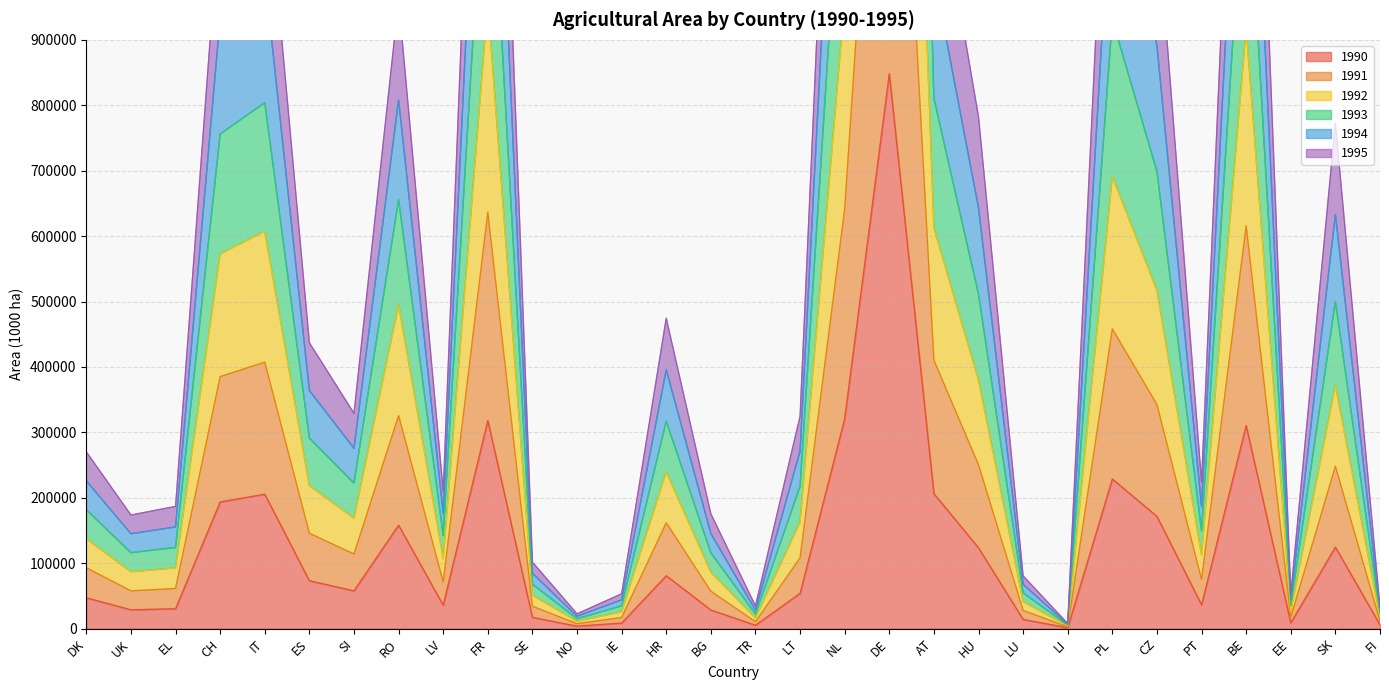

What are all the series names shown in the legend?

1990, 1991, 1992, 1993, 1994, 1995